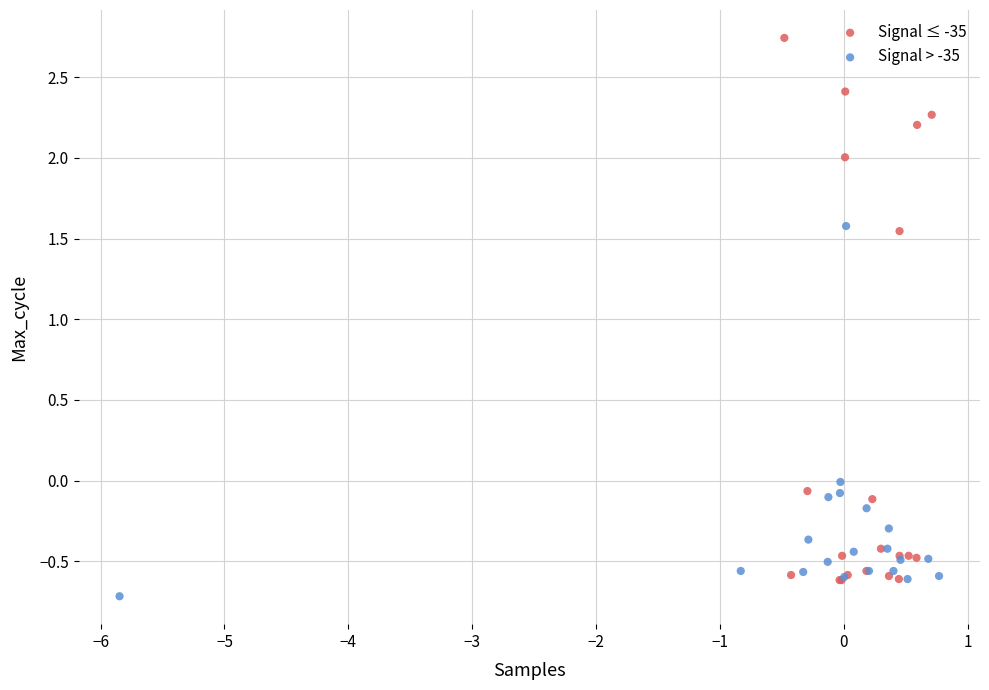

Which series contains the highest Y value?

Signal ≤ -35